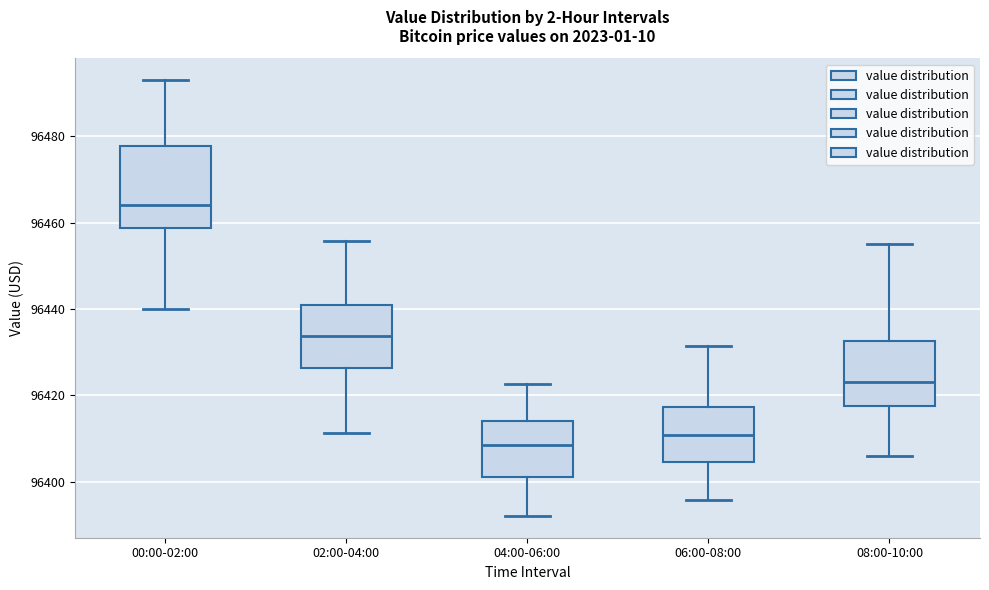

Reading left to right, read every box against the y-axis: the position of its median line, the range the box covers, and the ends of its whiskers. The values are not printed on the chart, so give them approximately, as read against the axis.

00:00-02:00: median 96464, box 96458 to 96478, whiskers 96440 to 96494
02:00-04:00: median 96434, box 96426 to 96440, whiskers 96412 to 96456
04:00-06:00: median 96408, box 96402 to 96414, whiskers 96392 to 96422
06:00-08:00: median 96410, box 96404 to 96418, whiskers 96396 to 96432
08:00-10:00: median 96424, box 96418 to 96432, whiskers 96406 to 96456